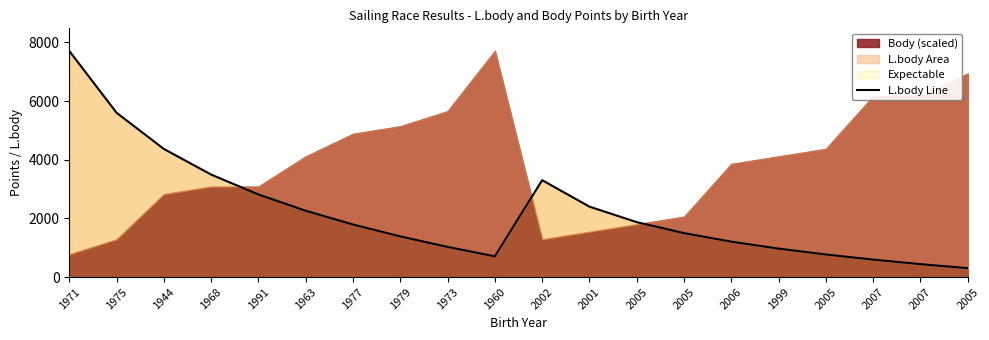

The value at 1971 is 11898. True or false?

False